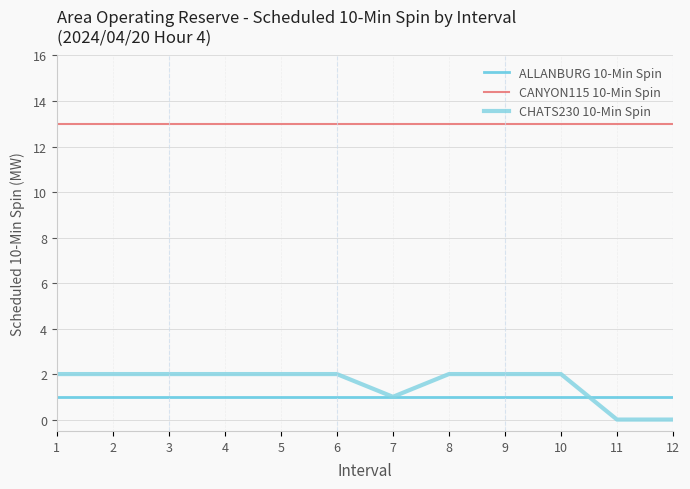

Rank the series by their maximum value, from lowest to highest.

ALLANBURG 10-Min Spin, CHATS230 10-Min Spin, CANYON115 10-Min Spin